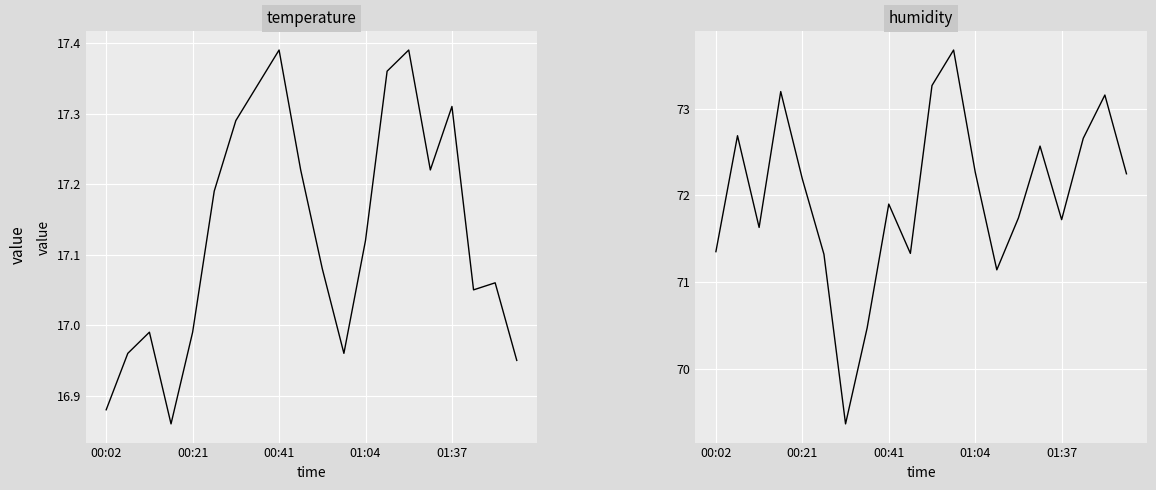

At which label does temperature reach its peak?

00:41